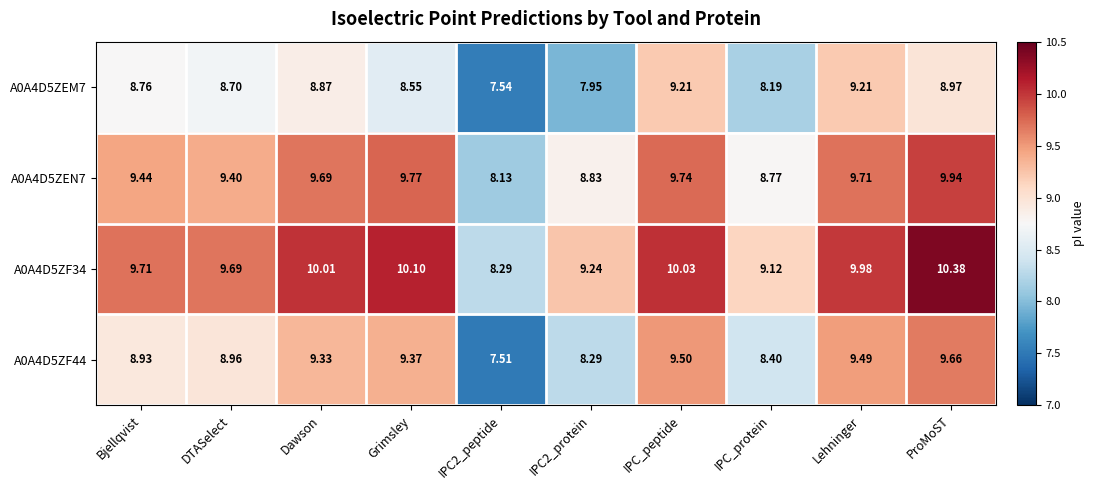

At which label does A0A4D5ZEN7 first exceed 9?

Bjellqvist